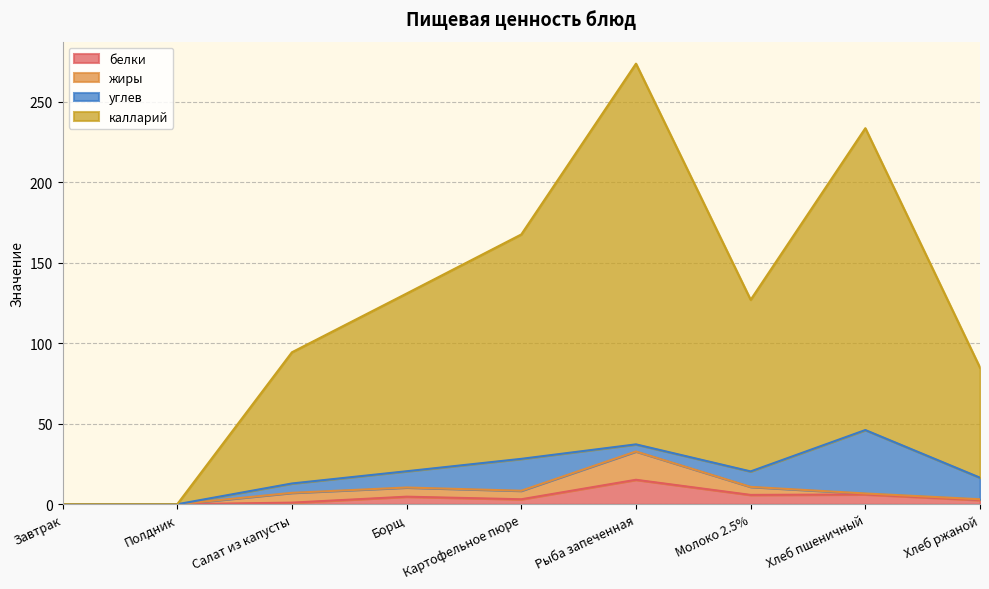

Which category has the highest value in the белки series?

Рыба запеченная